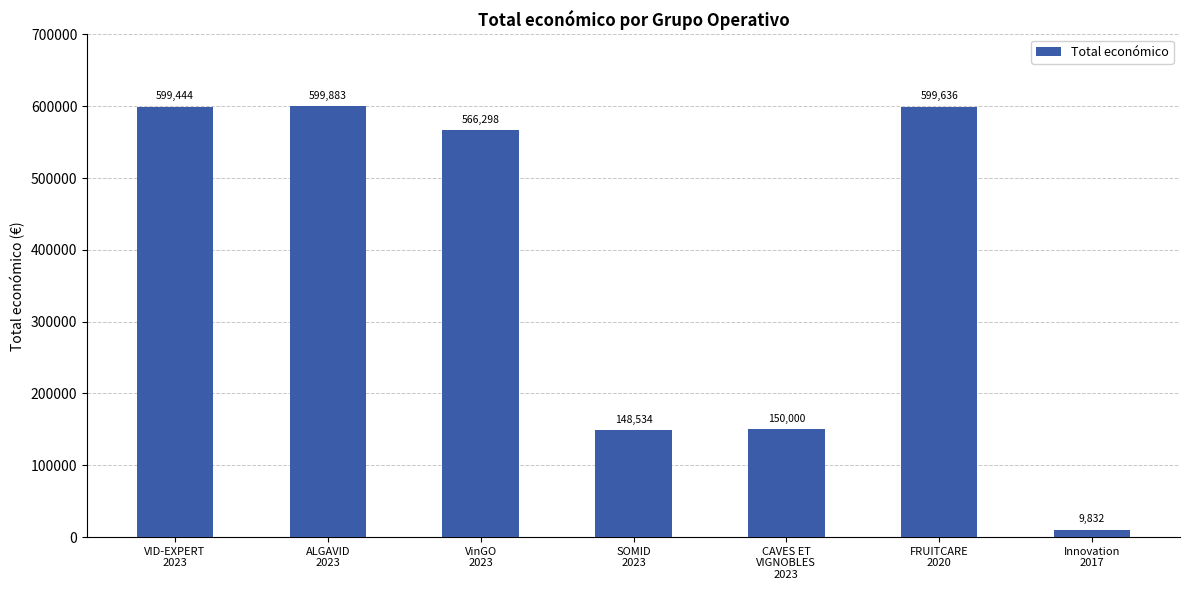

What value does the data have at FRUITCARE
2020, to the nearest 10?

599640